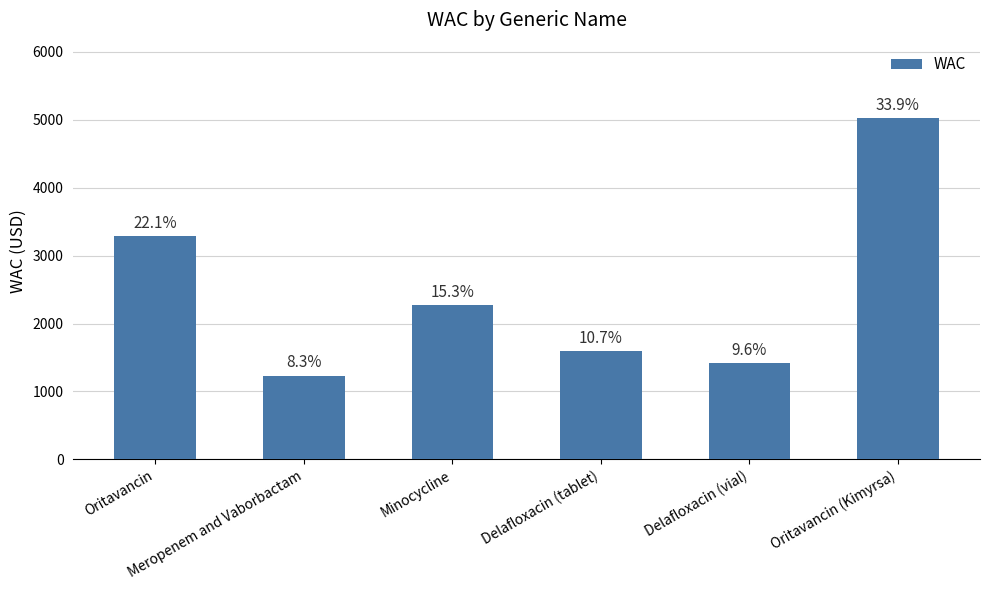

Reading right to left, extract all data points from this chart.

Oritavancin (Kimyrsa)=5030.5	Delafloxacin (vial)=1419.0	Delafloxacin (tablet)=1594.0	Minocycline=2276.0	Meropenem and Vaborbactam=1234.0	Oritavancin=3283.0